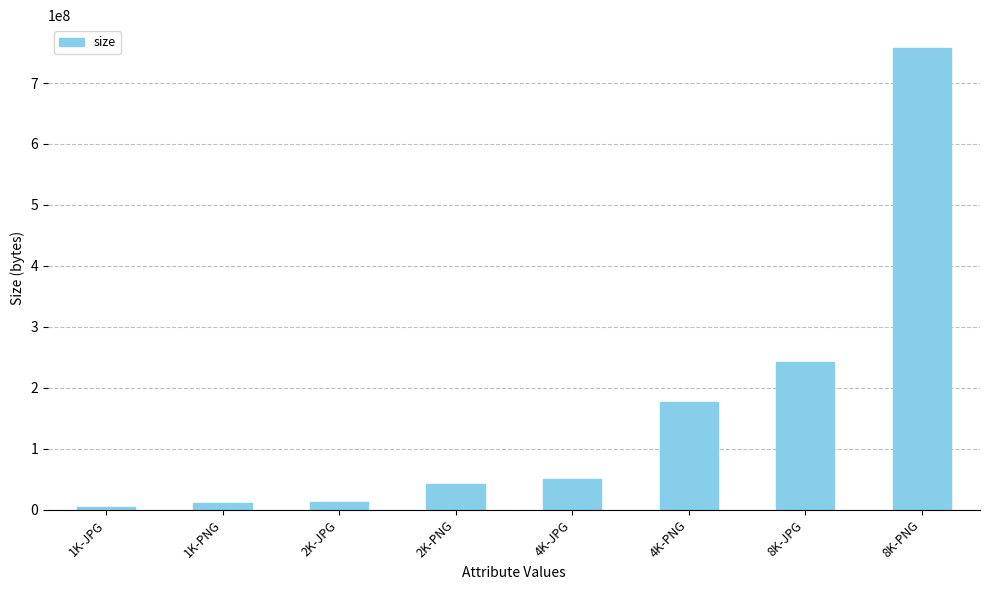

How many bars are there in total?

8